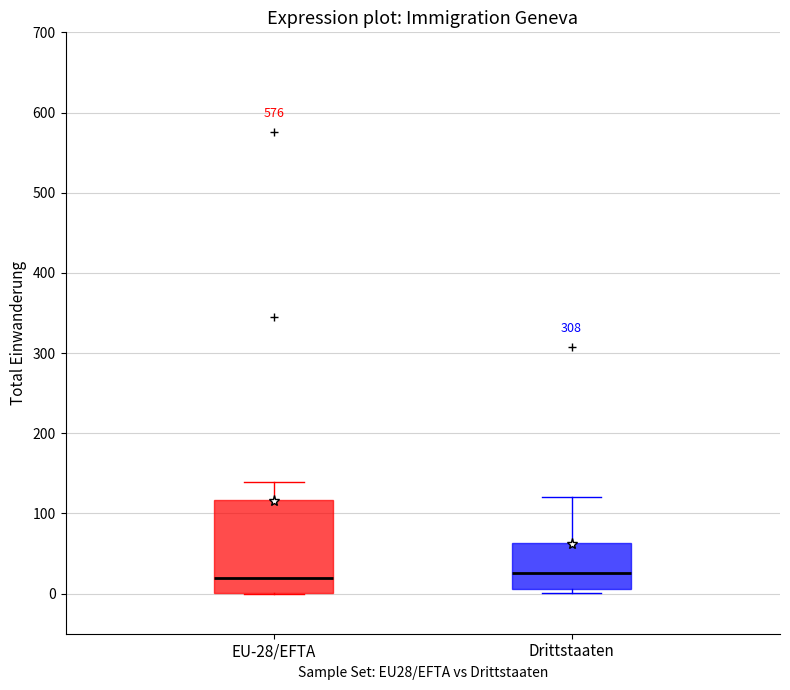

Reading left to right, transcribe this box plot: for each box, give where its median line is, the range the box spans, and where its two whiskers end, as read against the y-axis. The values are not printed on the chart, so give them approximately, as read against the axis.

EU-28/EFTA: median 20, box 0 to 120, whiskers 0 to 140
Drittstaaten: median 30, box 10 to 60, whiskers 0 to 120